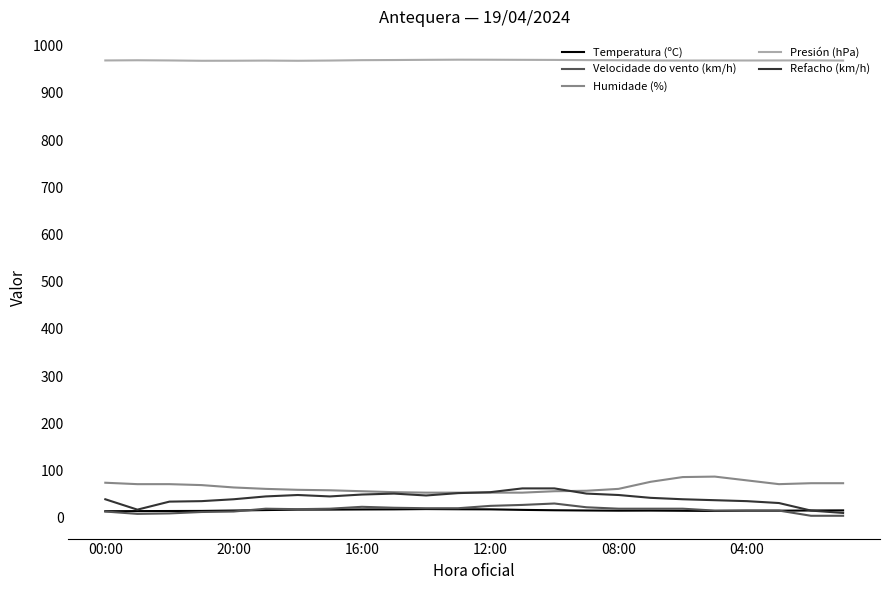

How many lines are shown in the chart?

5